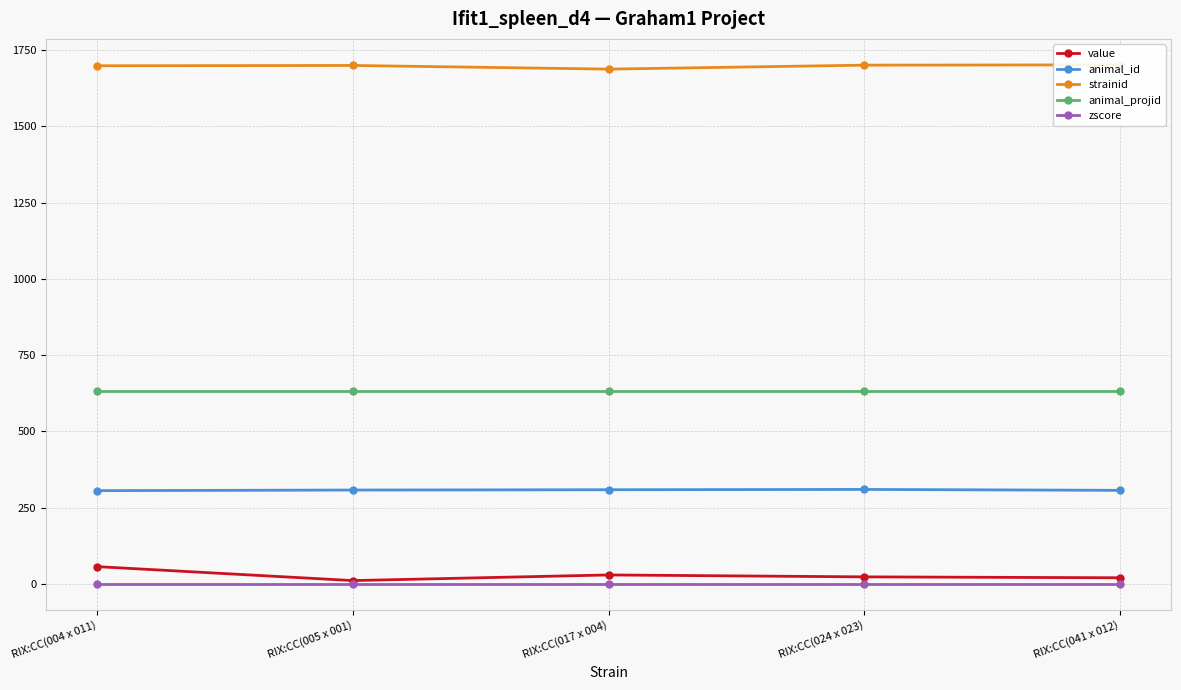

Between RIX:CC(024 x 023) and RIX:CC(004 x 011), which is larger?

RIX:CC(004 x 011)